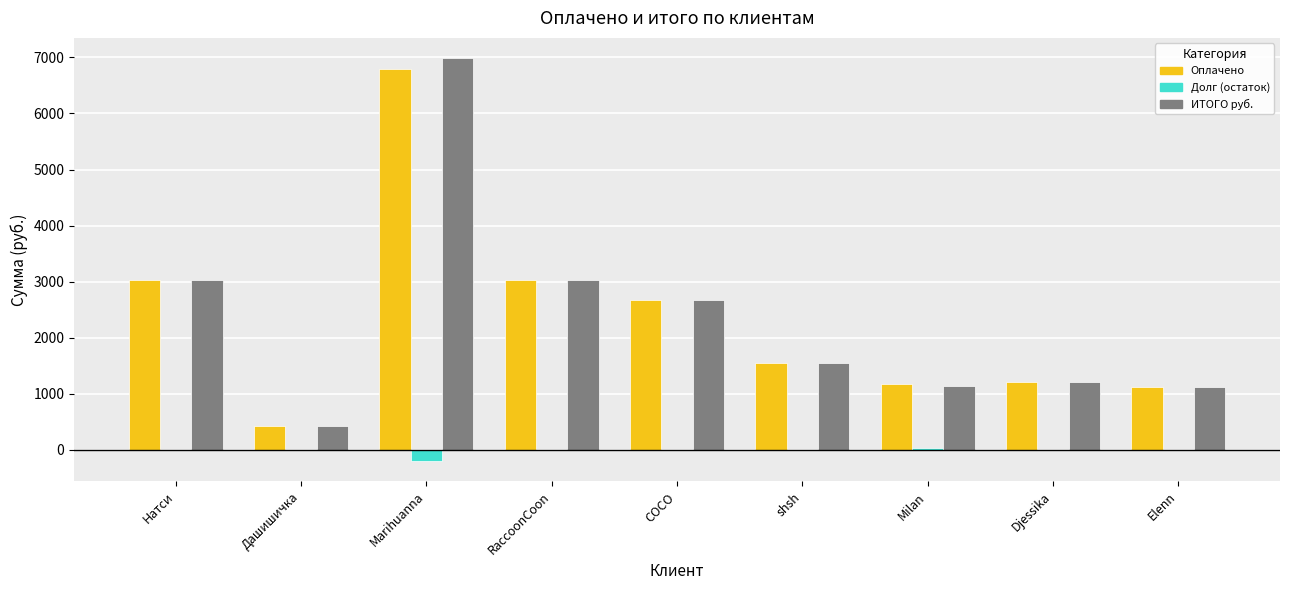

The Долг (остаток) series shows 31.7 at Milan. True or false?

True